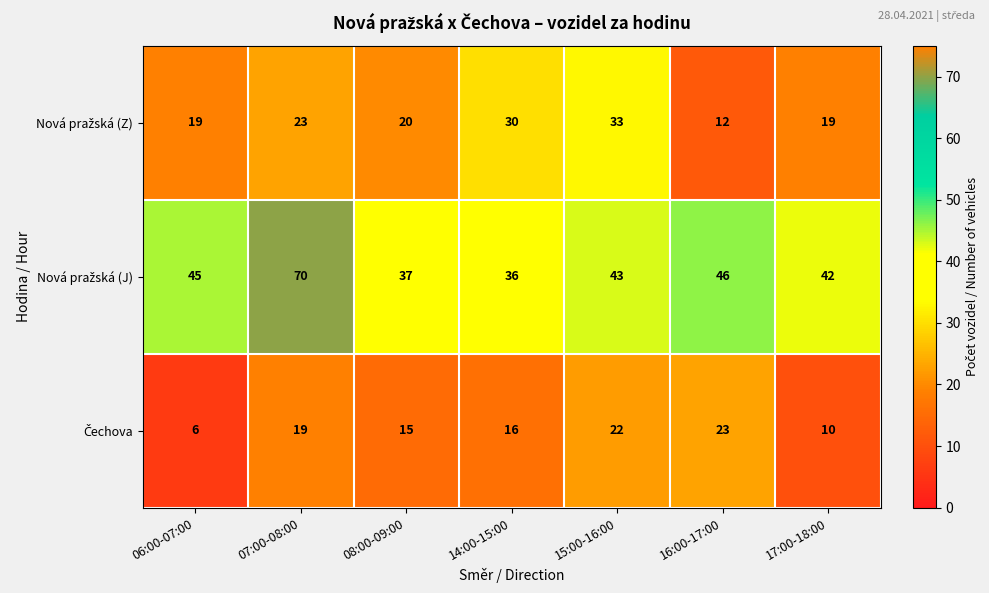

At how many categories does at least one series exceed 12?

7